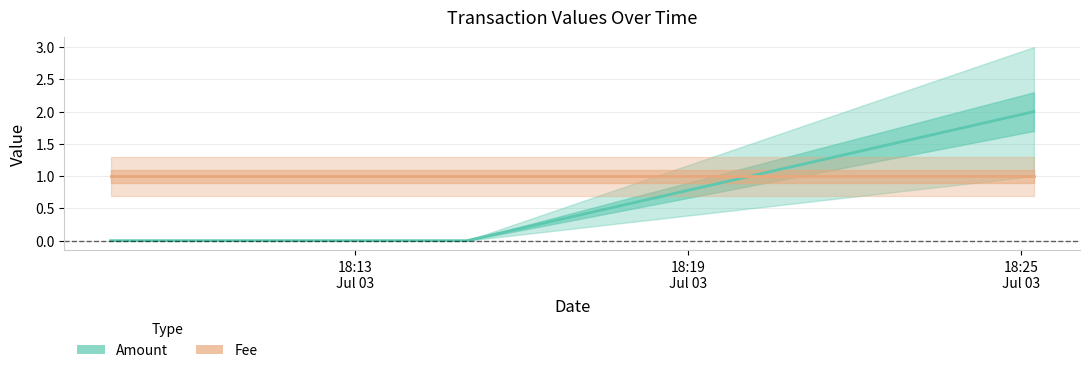

What are all the series names shown in the legend?

Amount, Fee